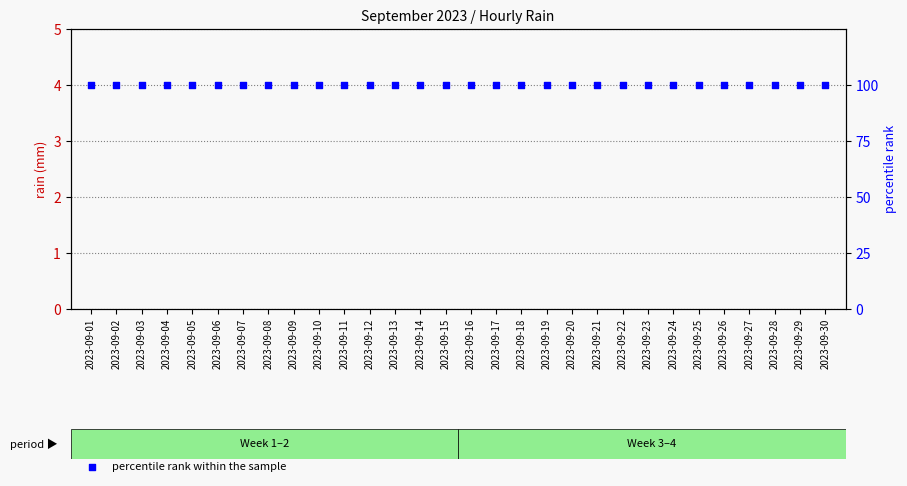

At how many categories does at least one series exceed 51?

30